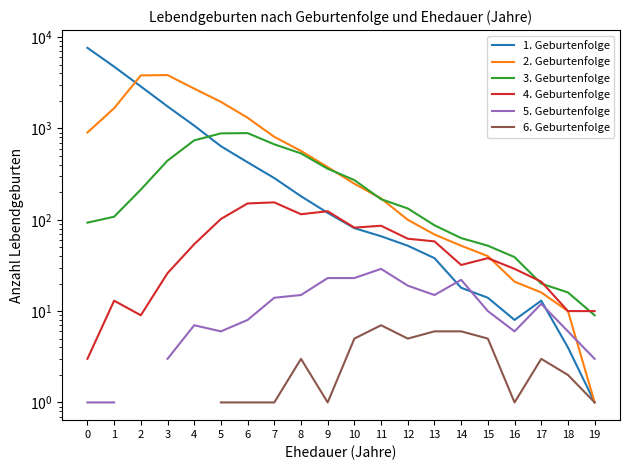

What is the total value across all series at 14?

193.0